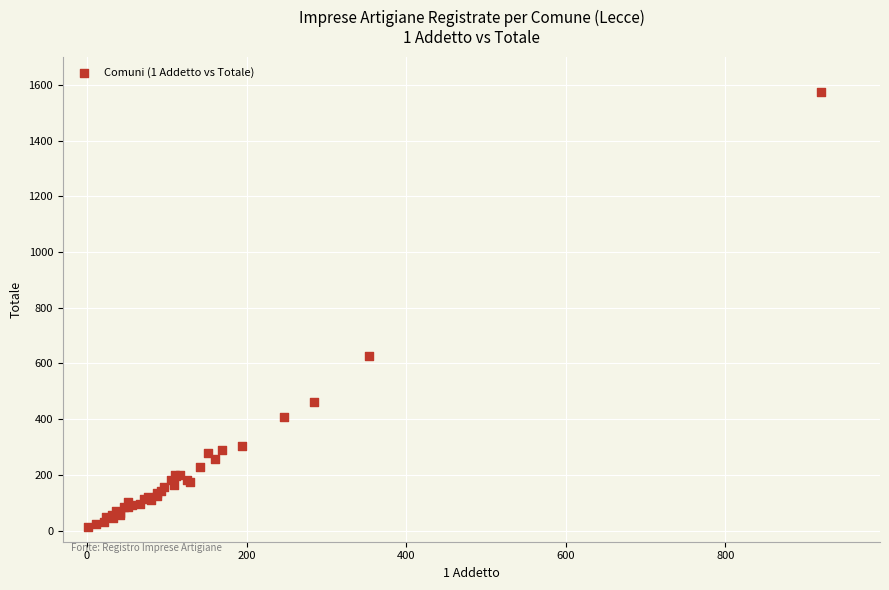

What Y value in the scatter plot is closest to 794?

626